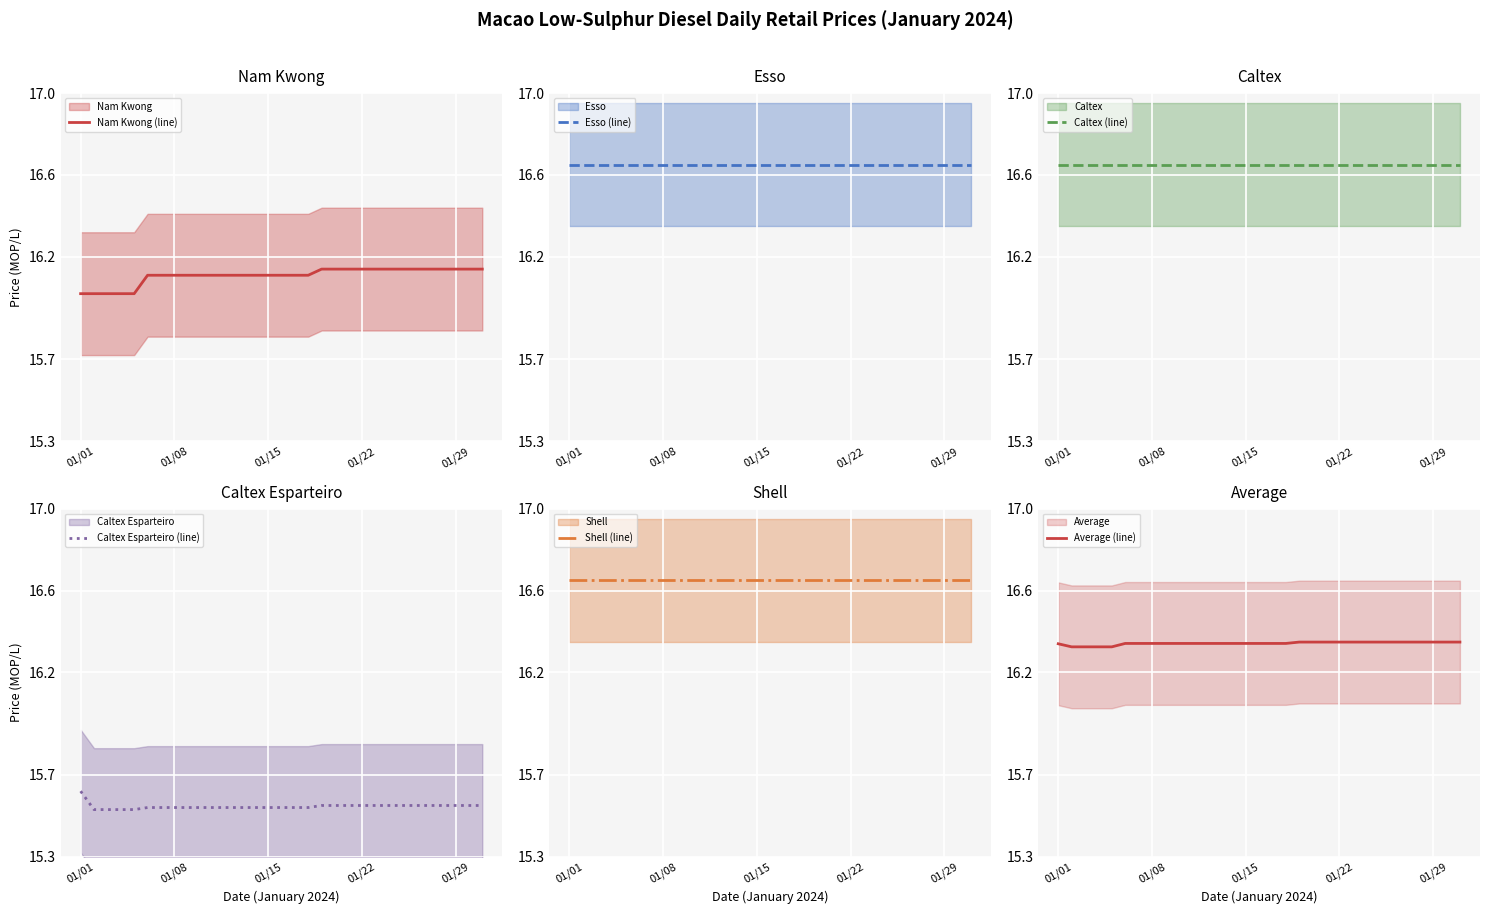

Which series has the widest spread of values?

Nam Kwong (line)